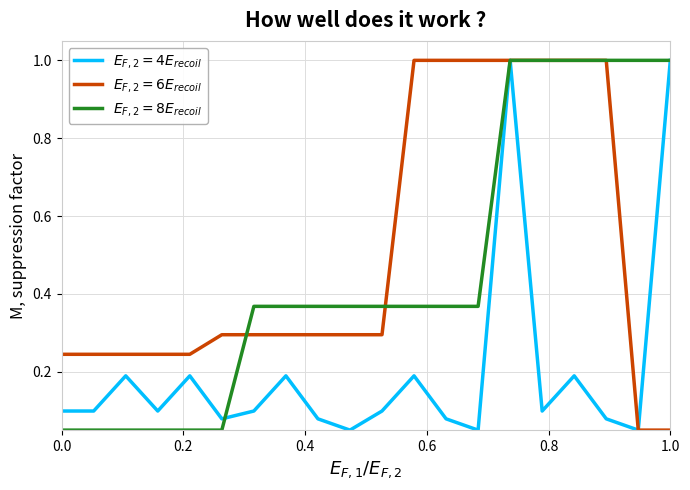

What is the maximum value shown in the chart?

1.0